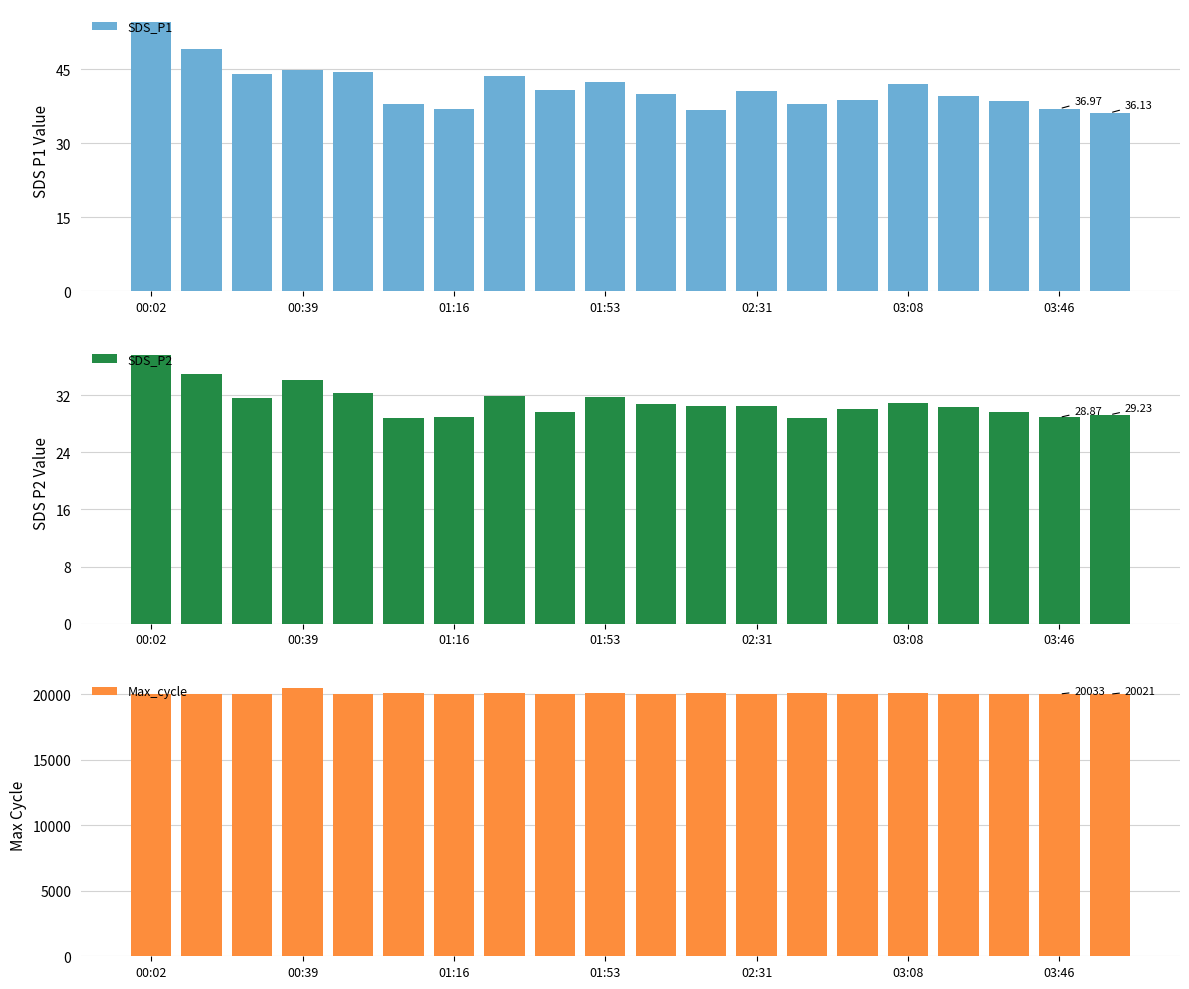

The value of Max_cycle at 03:46 is 20033. True or false?

True